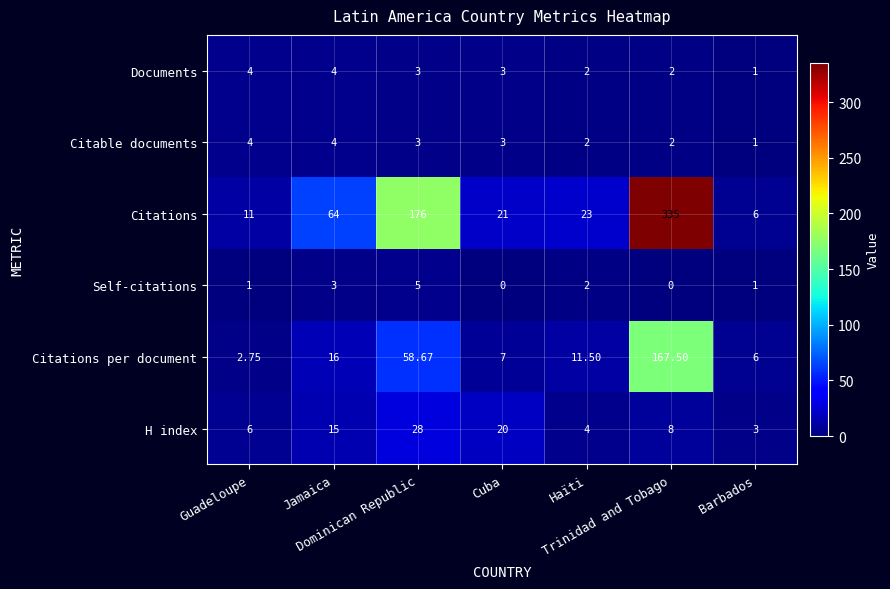

Which series has the largest total across all categories?

Citations